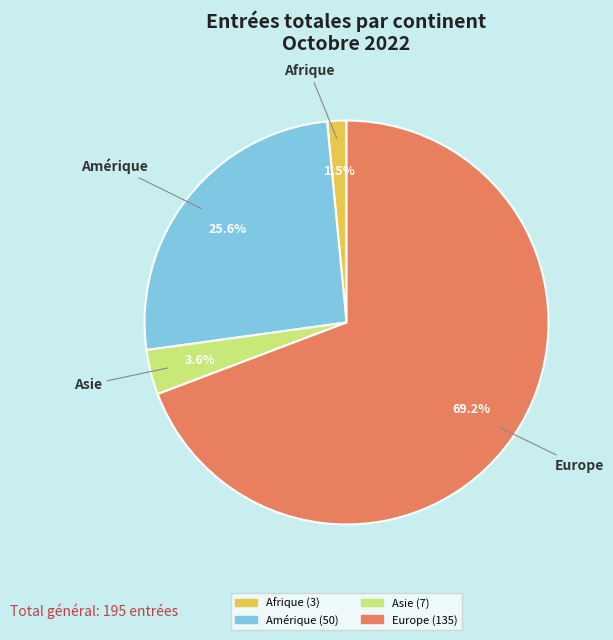

Does any single category account for the majority?

Yes